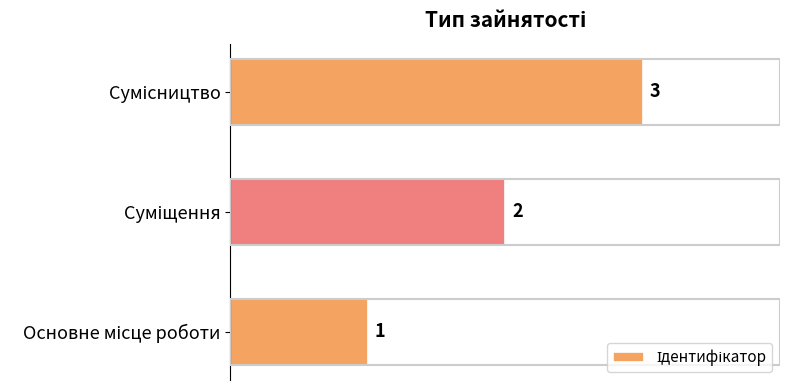

What is the greatest value displayed?

3